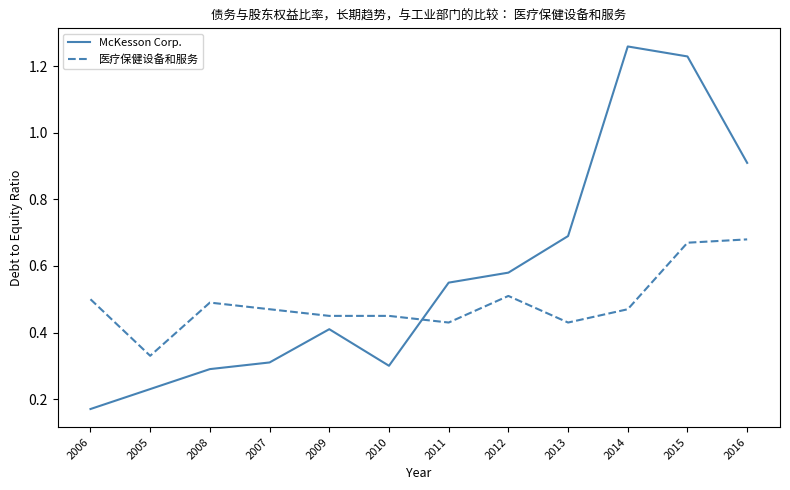

True or false: McKesson Corp. has more than 1 points higher than both neighbors.

True